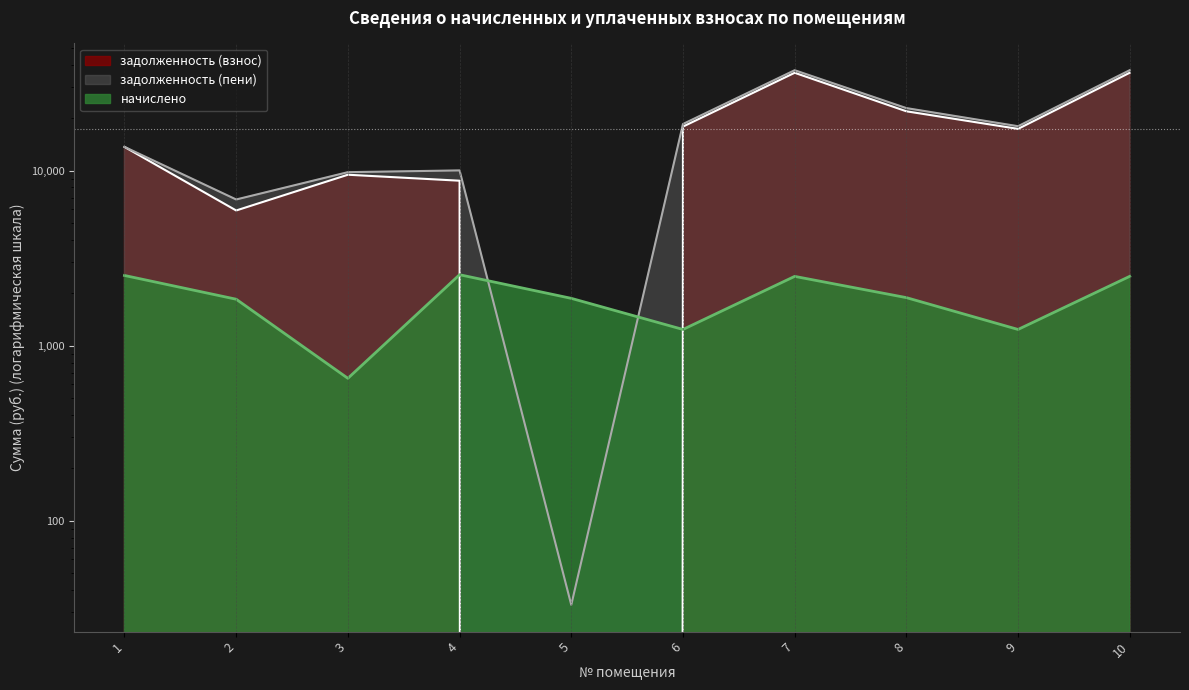

What is the value of the задолженность (взнос) point at the 6th from the left?

17820.3